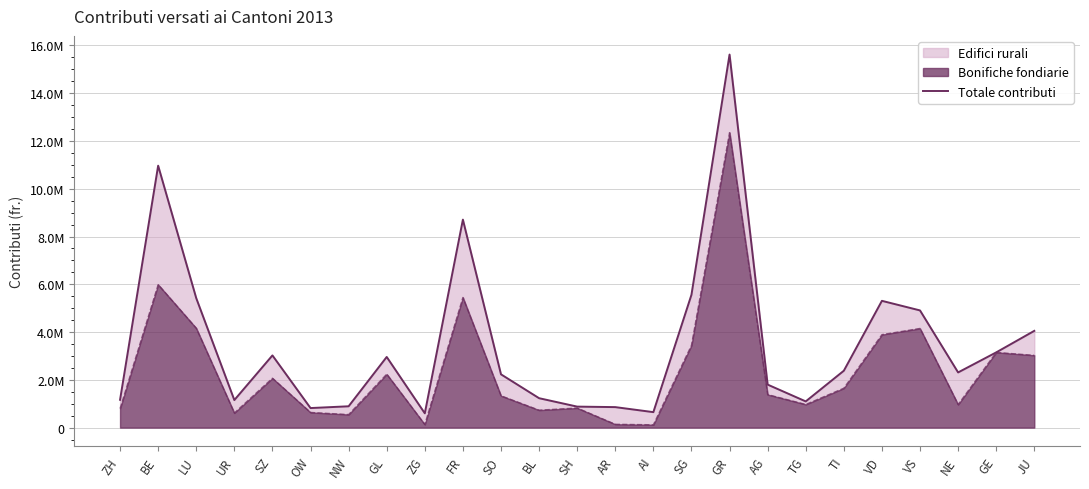

How many values are below 2310072?

12